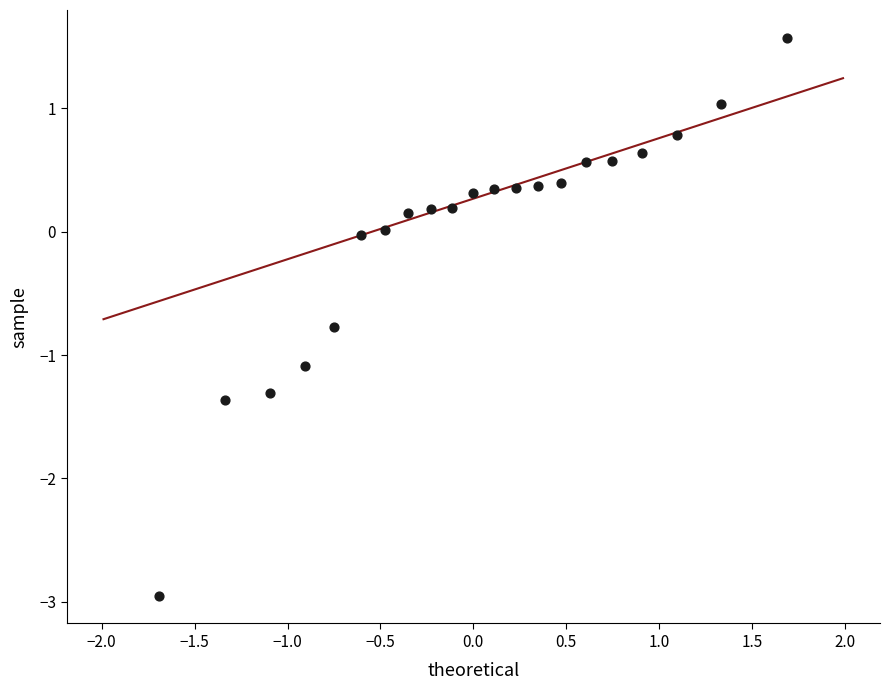

What is the range of Y values (max minus min)?

4.5